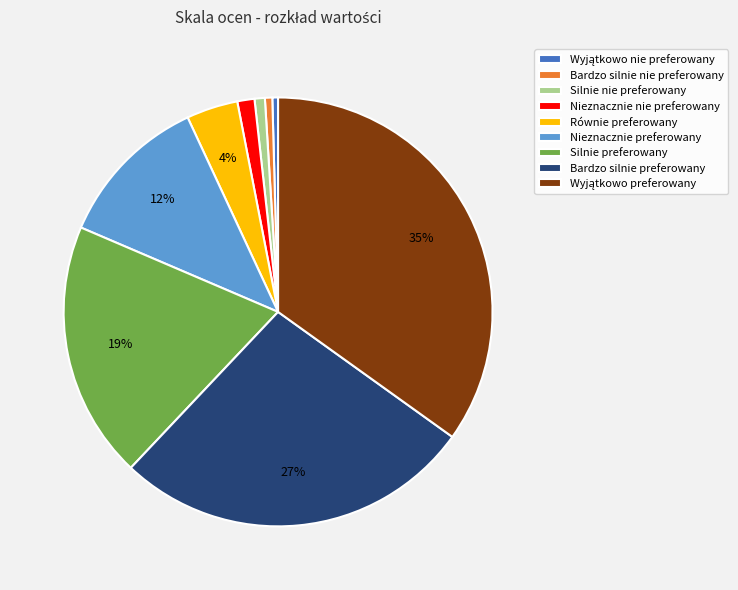

The Nieznacznie nie preferowany slice represents 11% of the pie. True or false?

False